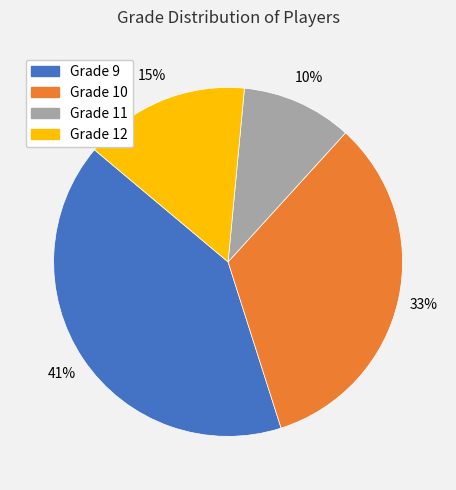

What is the smallest slice in the pie chart?

Grade 11